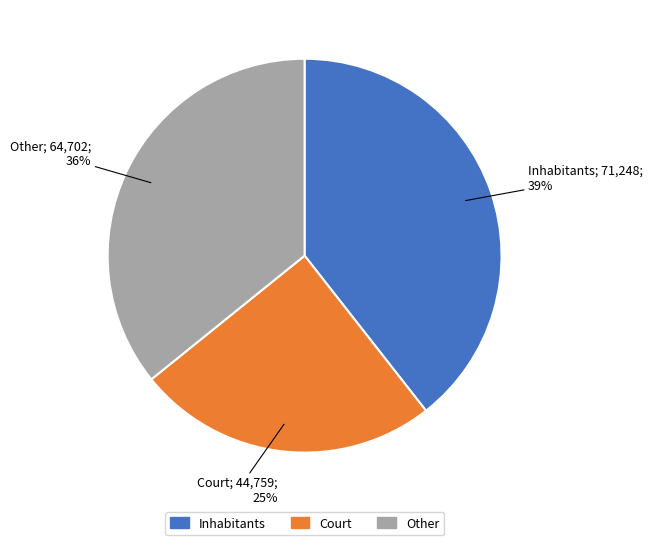

To the nearest percent, what is the average slice percentage?

33%